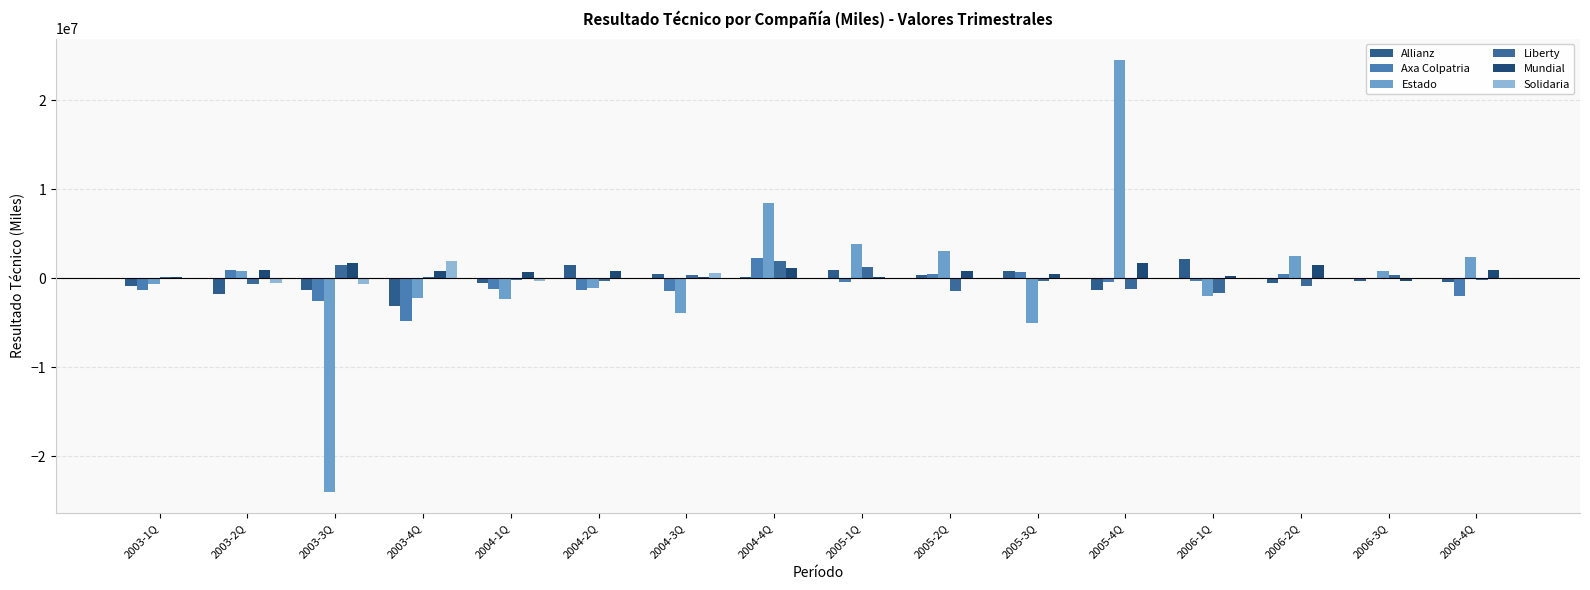

What value does the Estado series have at 2005-4Q?

24529965.9